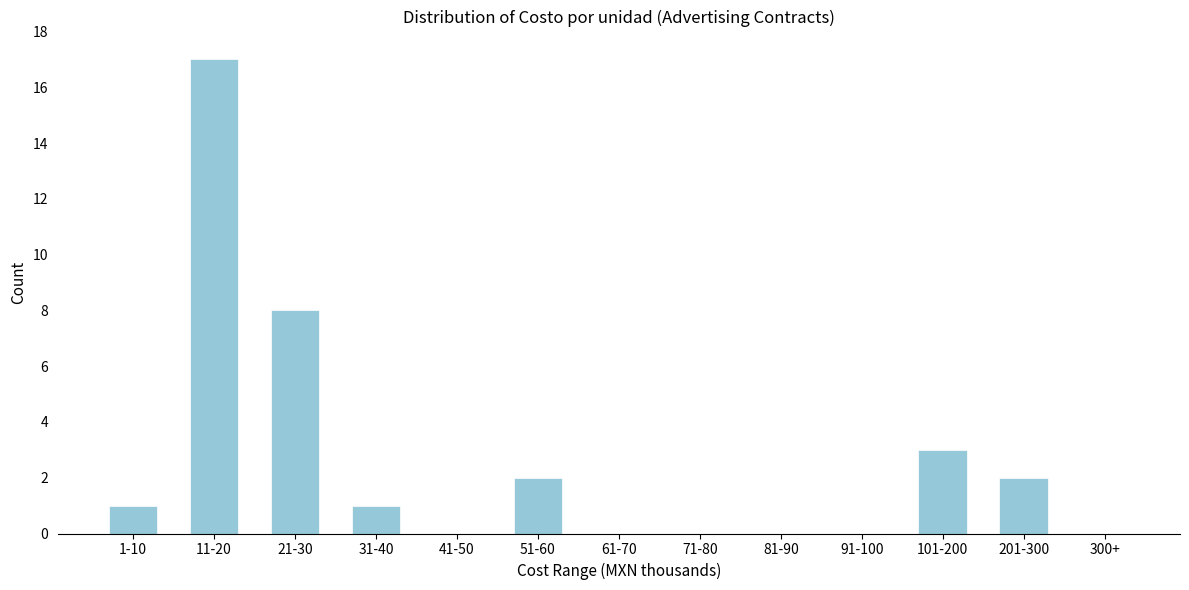

What is the greatest value displayed?

17